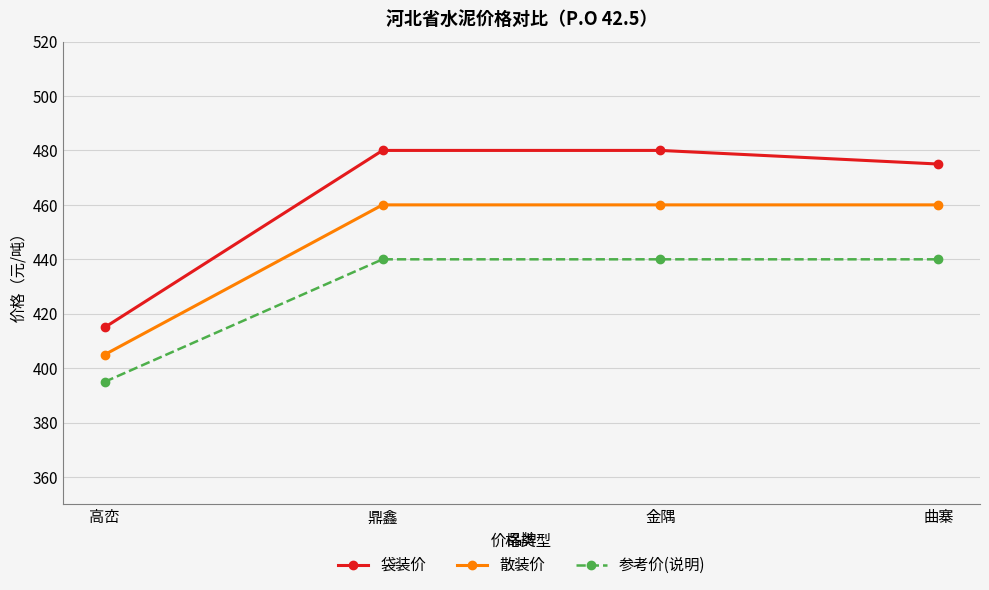

Count the number of data series in this chart.

3